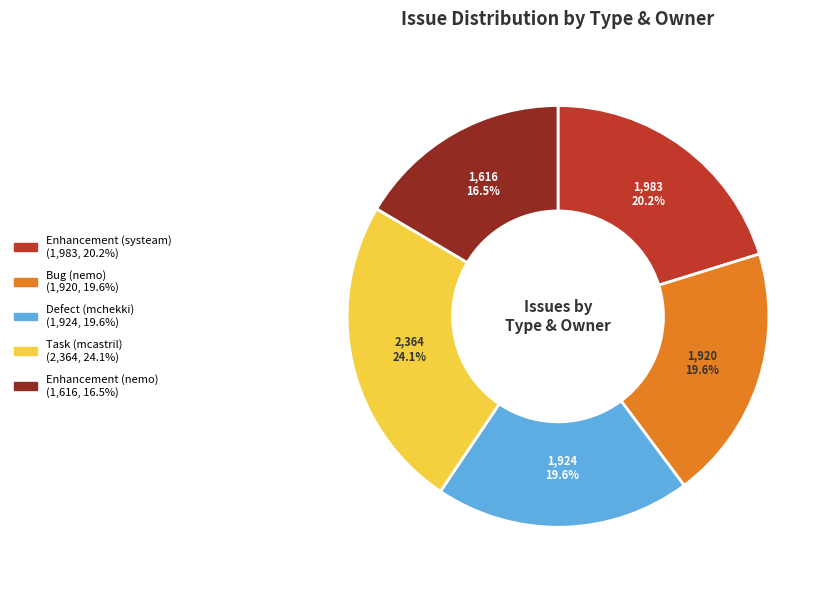

Is the sum of Enhancement (nemo) and Bug (nemo) greater than half?

No